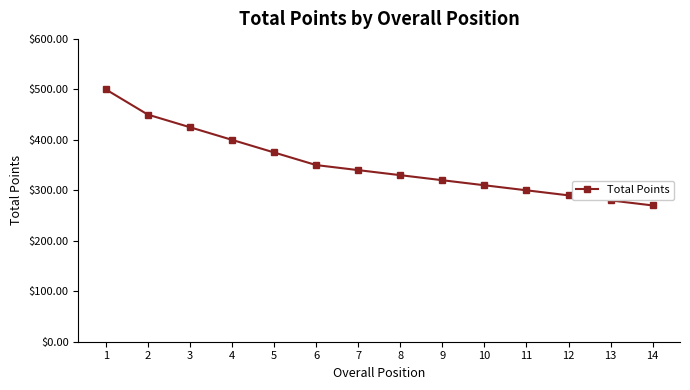

Is it true that the value at 6 is 350?

True